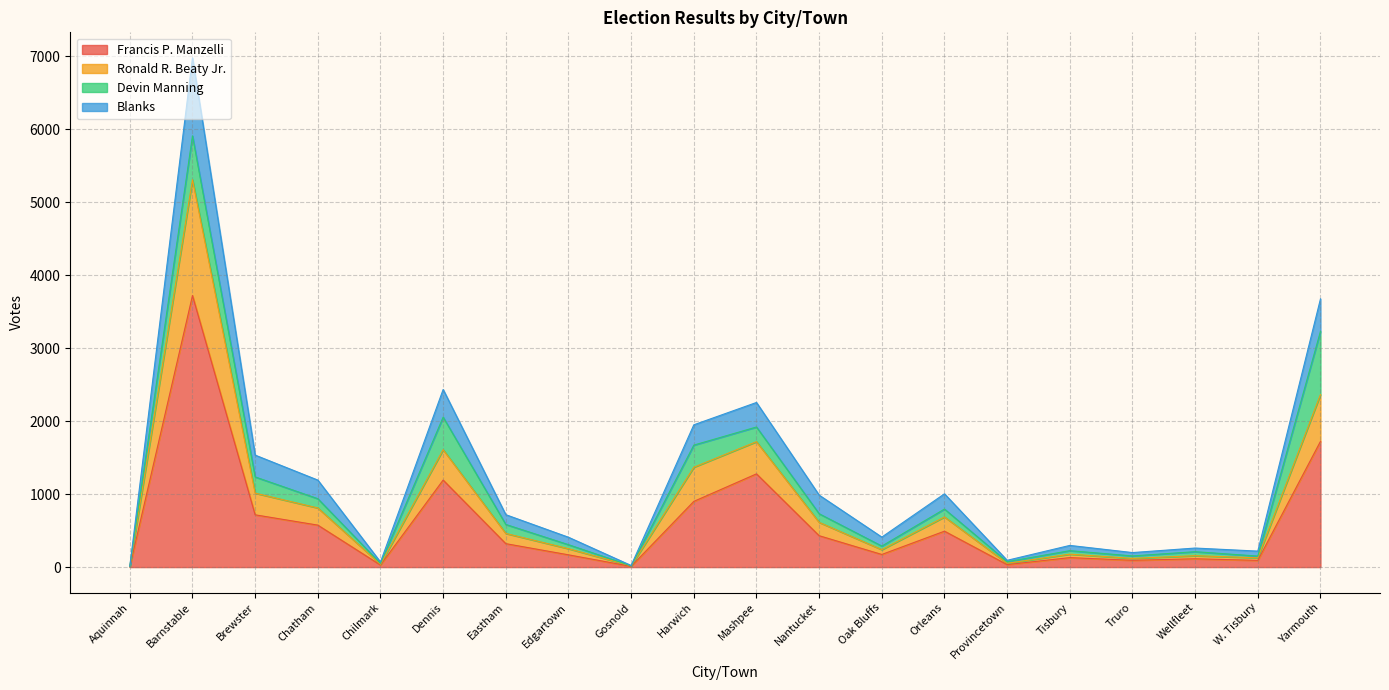

At which label does Francis P. Manzelli reach its peak?

Barnstable